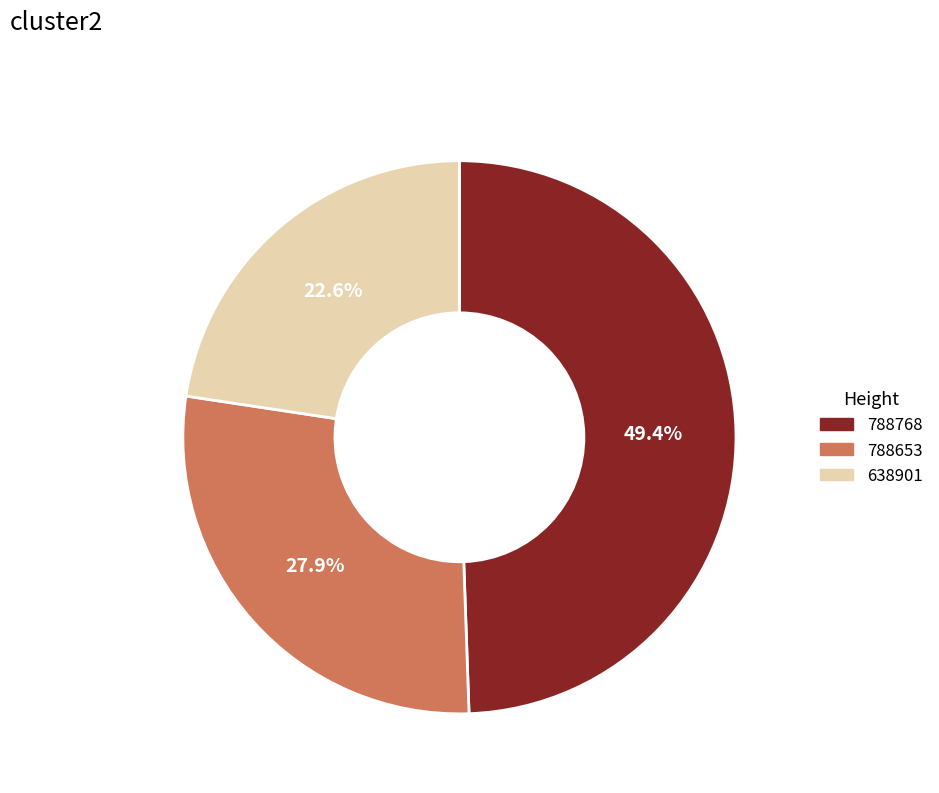

To the nearest percent, what portion does 638901 represent?

23%